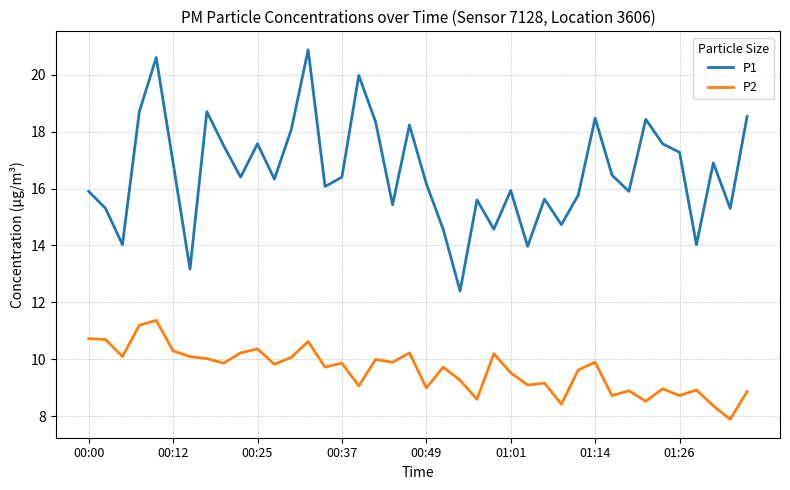

What is the greatest value displayed?

20.9